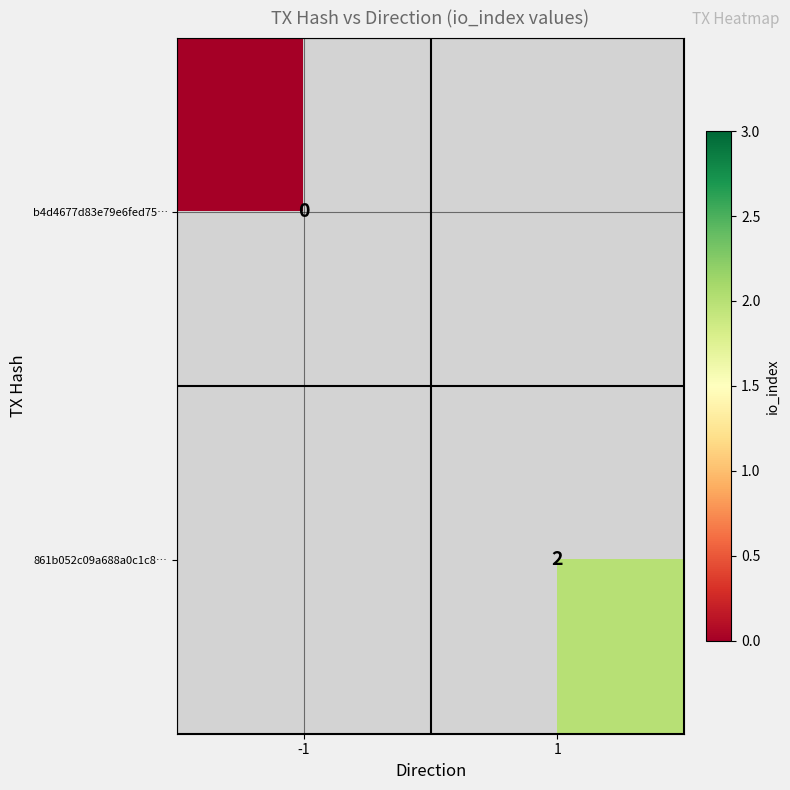

The value of 861b052c09a688a0c1c8… at 1 is 3. True or false?

False